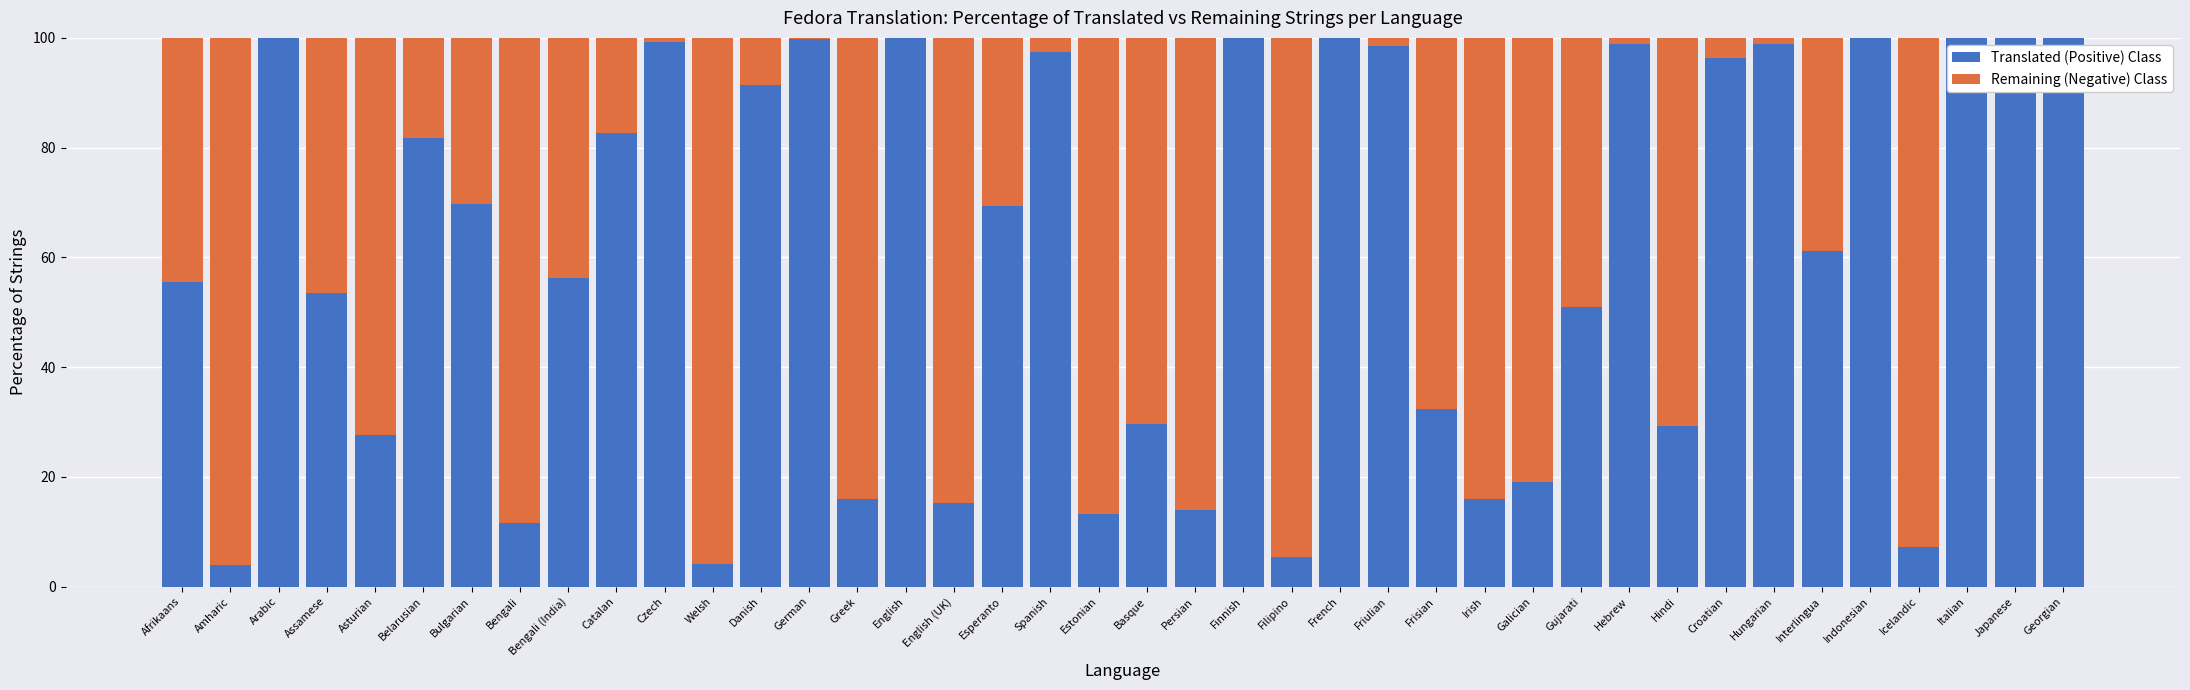

What are all the series names shown in the legend?

Translated (Positive) Class, Remaining (Negative) Class